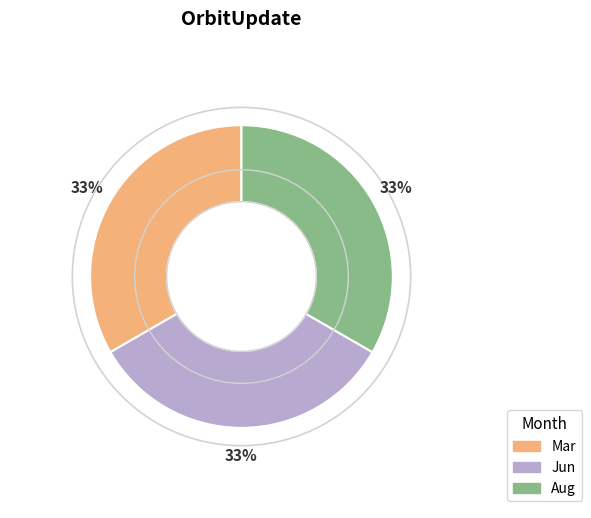

The Jun slice represents 33% of the pie. True or false?

True